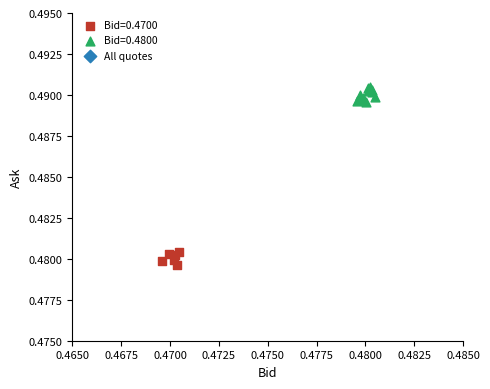

Which series contains the highest Y value?

Bid=0.4800